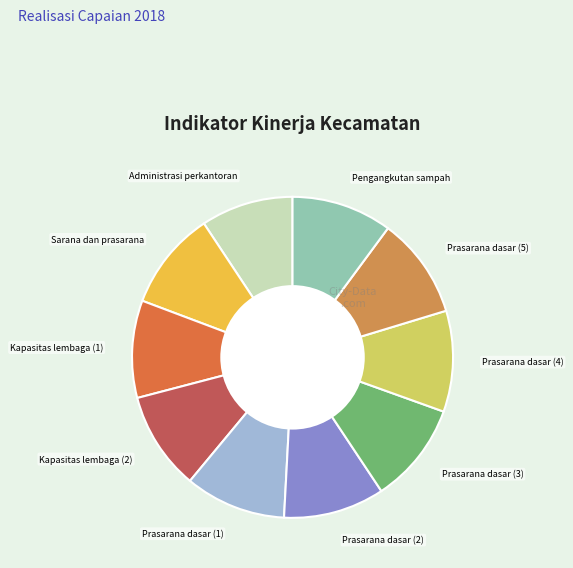

Combined, do Prasarana dasar (1) and Prasarana dasar (3) account for over 50%?

No